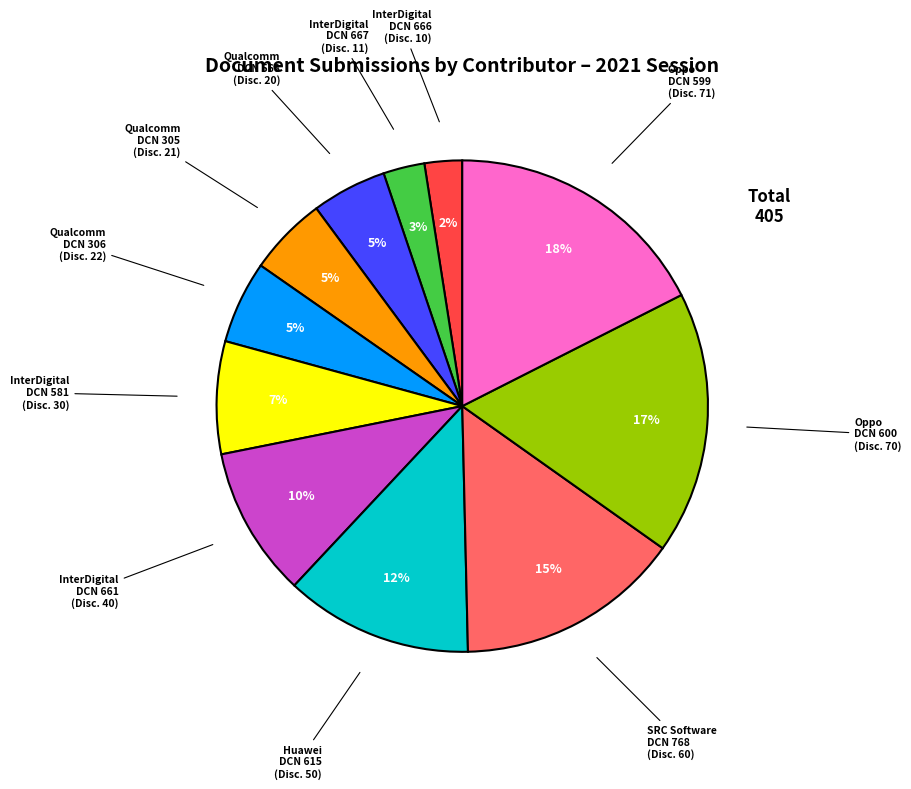

To the nearest percent, what is the average slice percentage?

9%